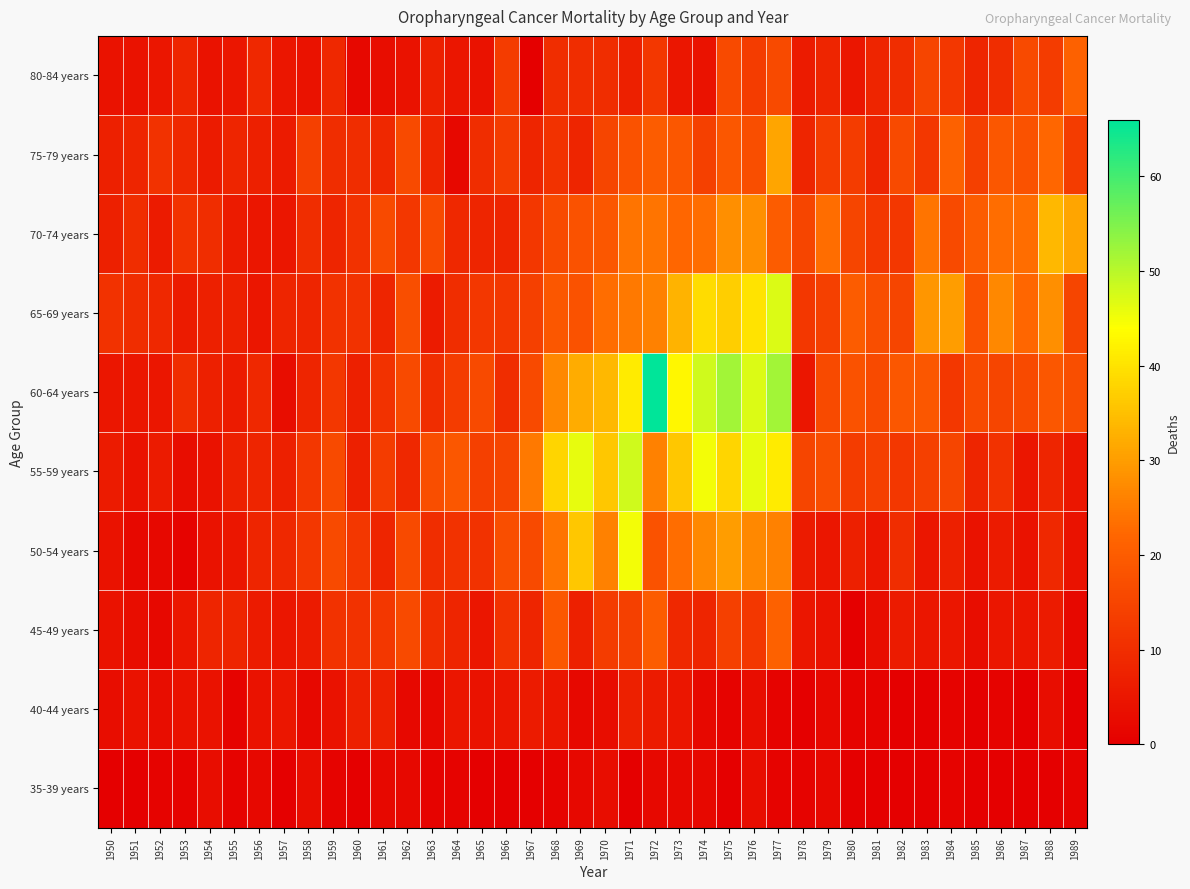

Rank the series by their maximum value, from lowest to highest.

35-39 years, 40-44 years, 45-49 years, 80-84 years, 75-79 years, 70-74 years, 50-54 years, 65-69 years, 55-59 years, 60-64 years